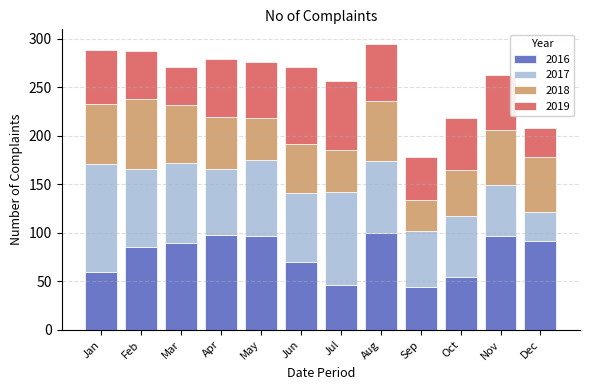

What is the total value across all series at Jul?

257